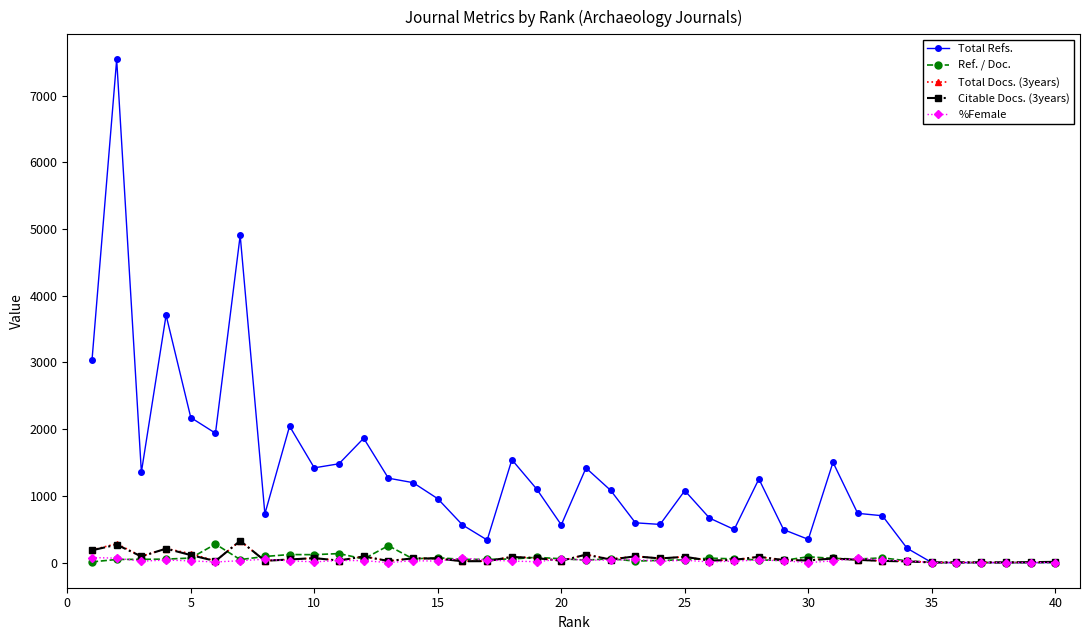

How many data points in Total Docs. (3years) are less than 46?

20